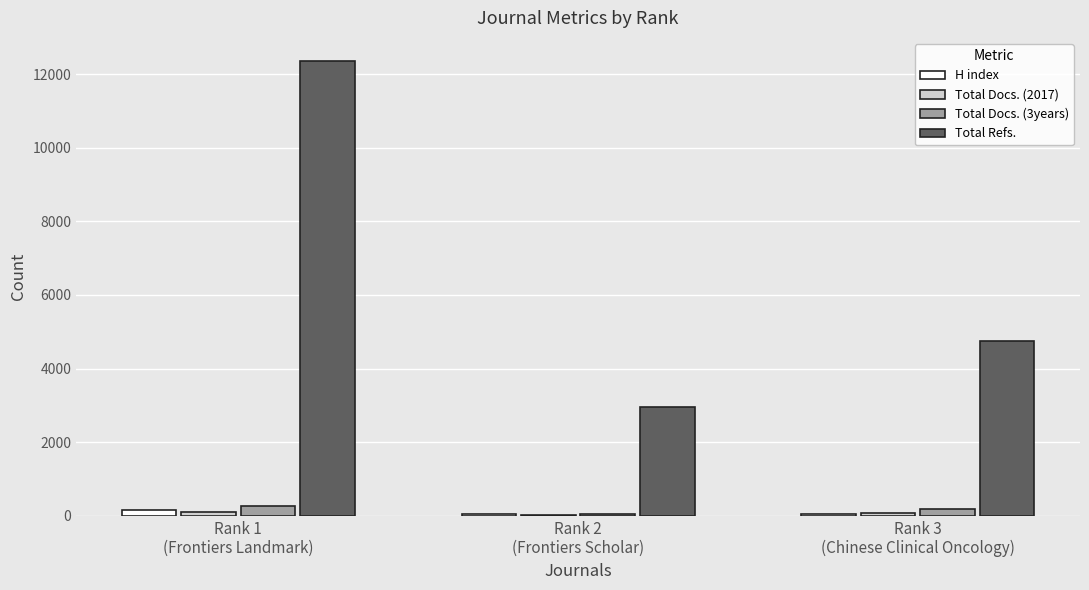

What is the total value across all series at Rank 2
(Frontiers Scholar)?

3108